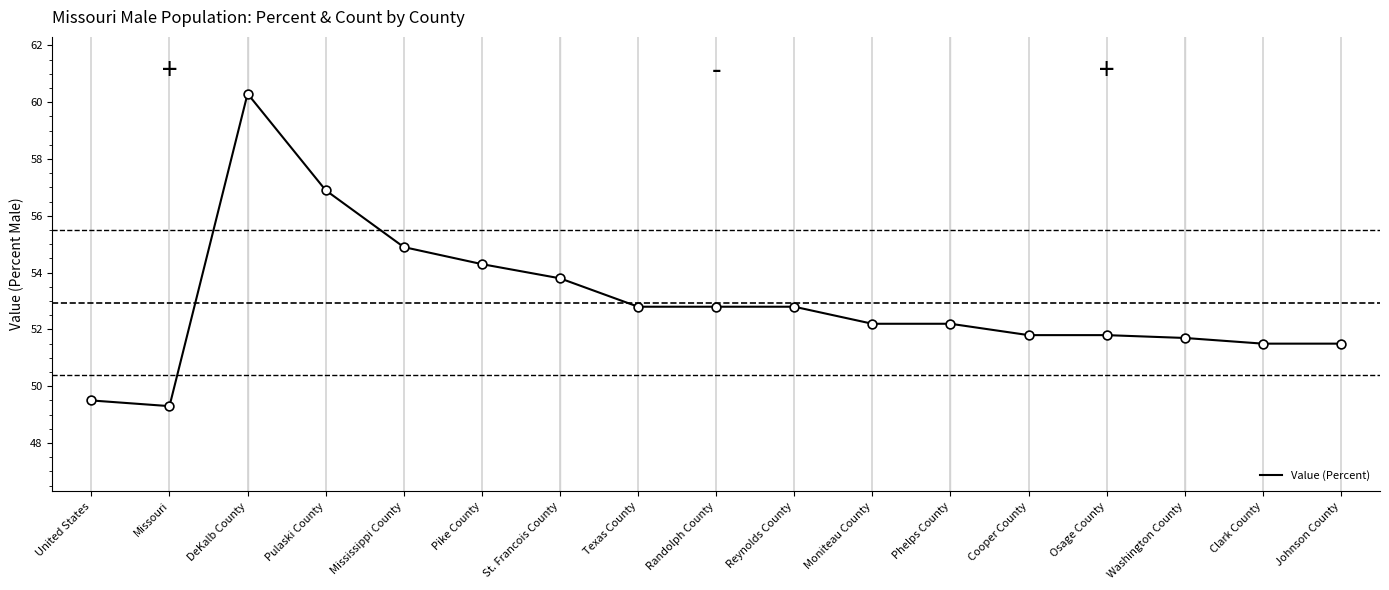

Which has a higher value, Phelps County or Pike County?

Pike County